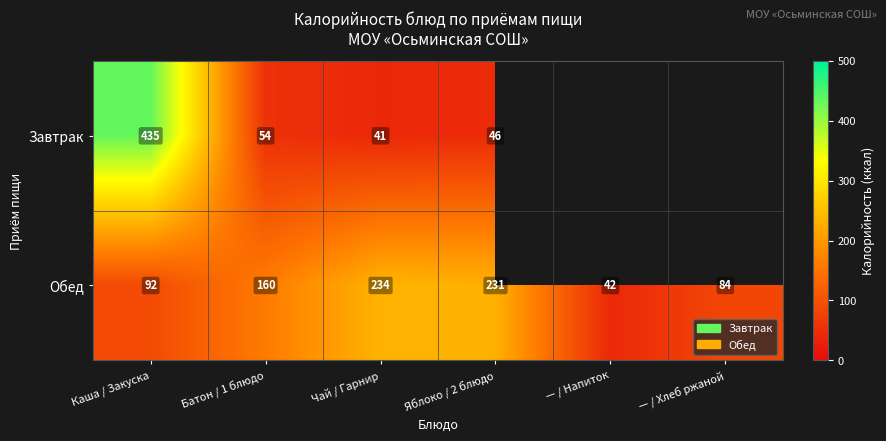

Which has a higher value, Яблоко / 2 блюдо or Чай / Гарнир?

Яблоко / 2 блюдо